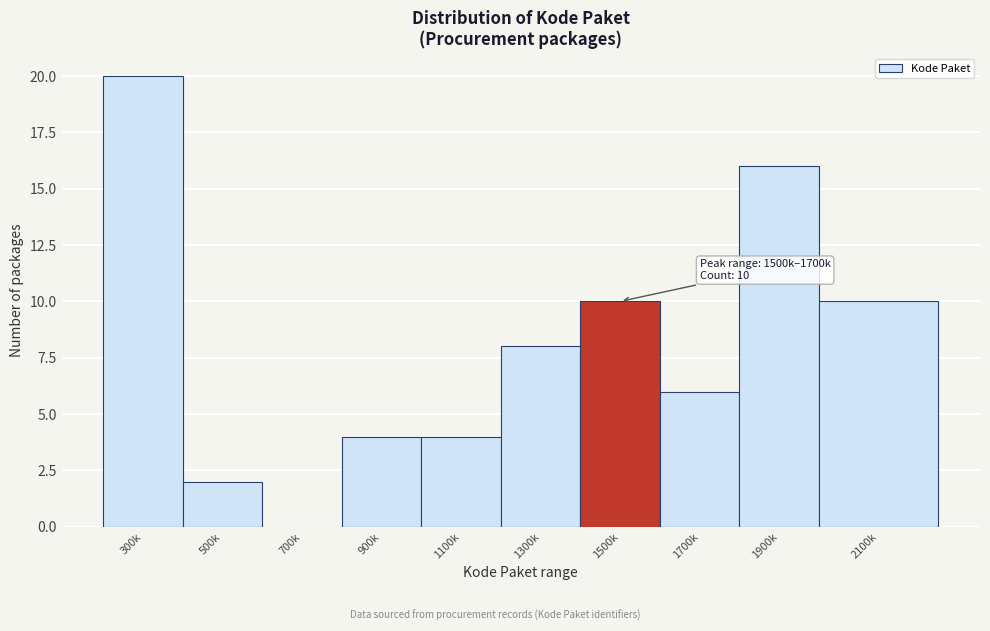

Reading left to right, transcribe all the data shown in this chart.

300k=20	500k=2	700k=0	900k=4	1100k=4	1300k=8	1500k=10	1700k=6	1900k=16	2100k=10